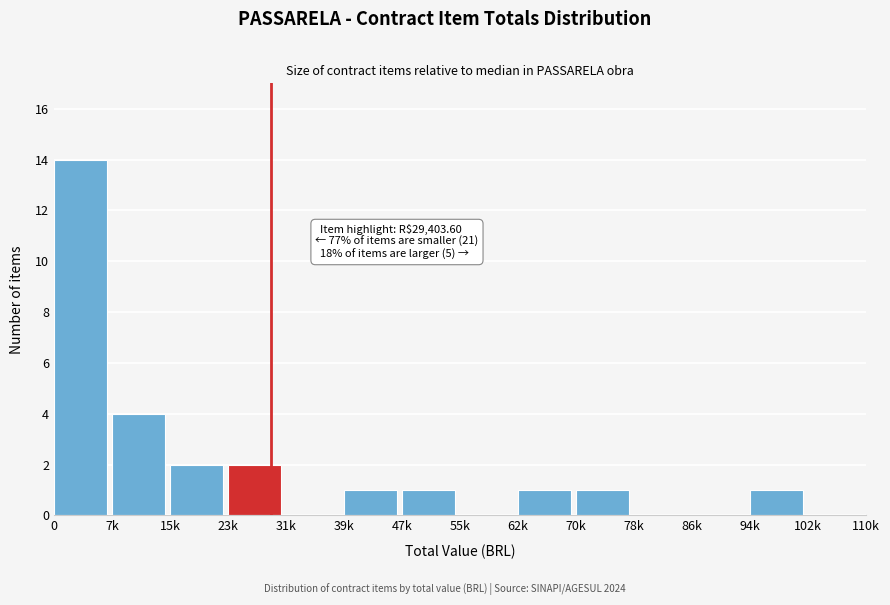

Reading left to right, extract all data points from this chart.

0=14	7k=4	15k=2	23k=2	31k=0	39k=1	47k=1	55k=0	62k=1	70k=1	78k=0	86k=0	94k=1	102k=0